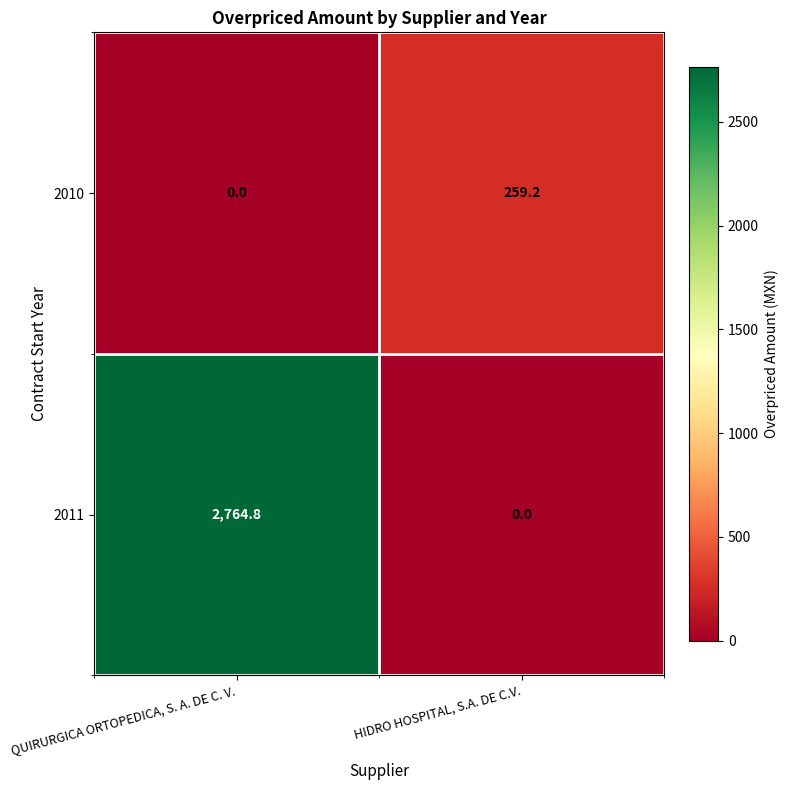

At which category is the sum across all series the highest?

QUIRURGICA ORTOPEDICA, S. A. DE C. V.